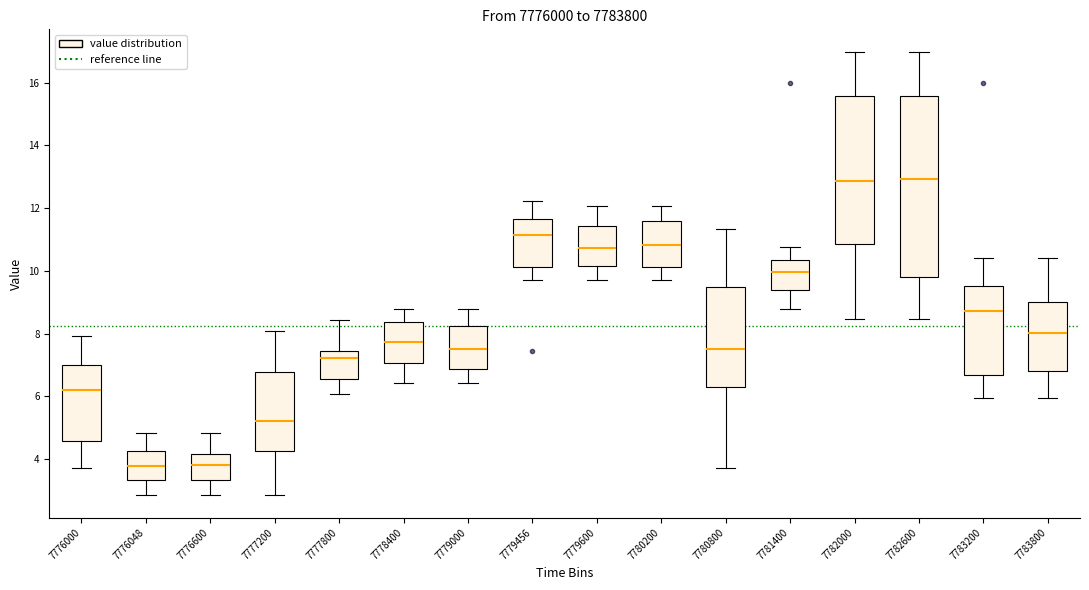

Where is the lower edge of the box at x = 7776000 on the y-axis? The values are not printed on the chart, so give them approximately, as read against the axis.

4.6